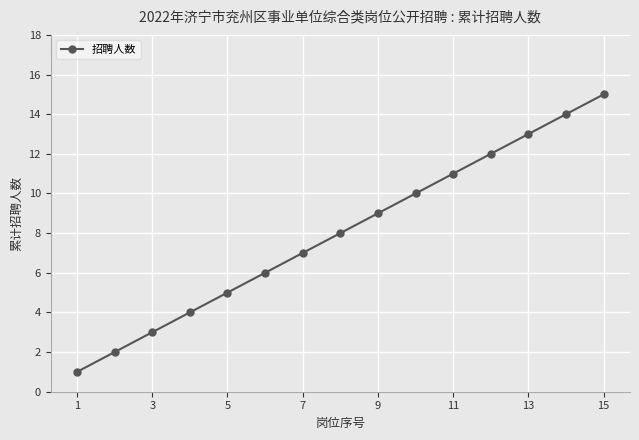

What is the average value?

8